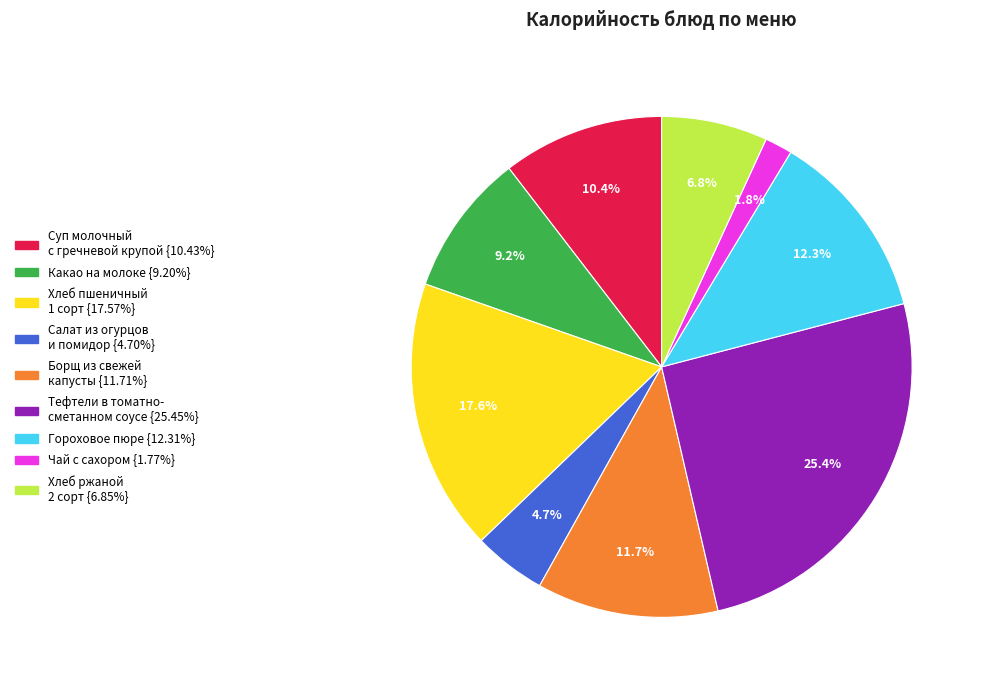

Does any single category account for the majority?

No